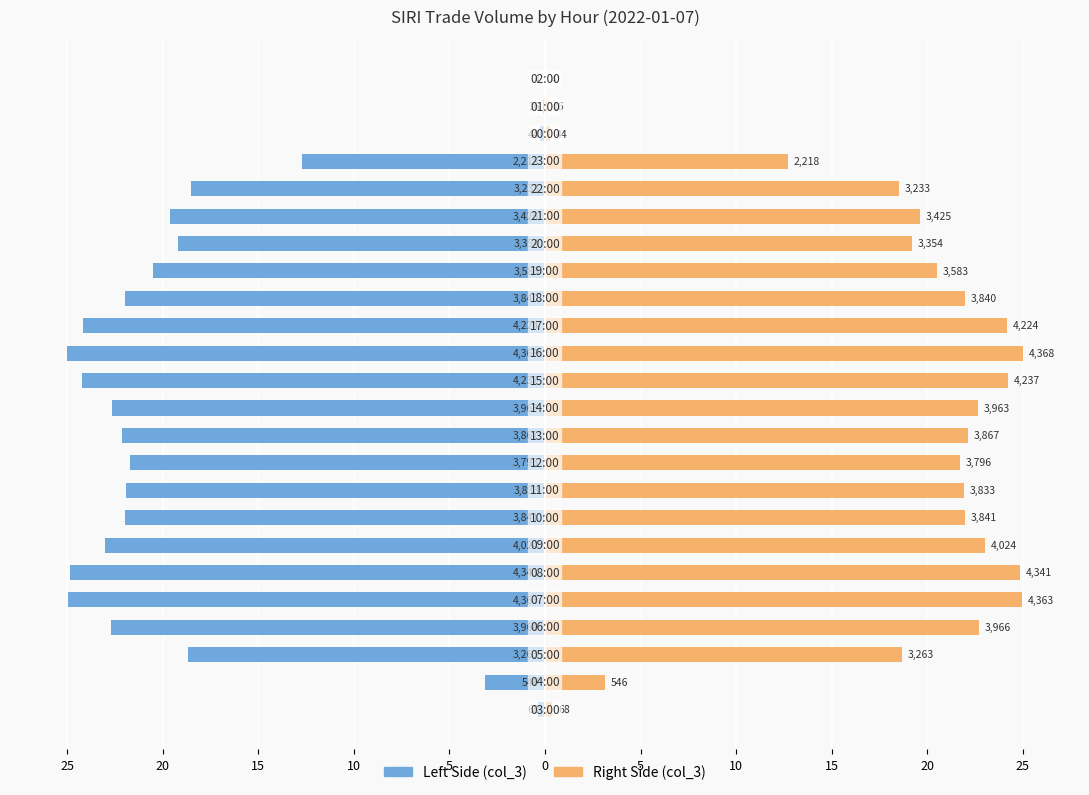

List the series in order of their peak value, lowest first.

Left Side (col_3), Right Side (col_3)